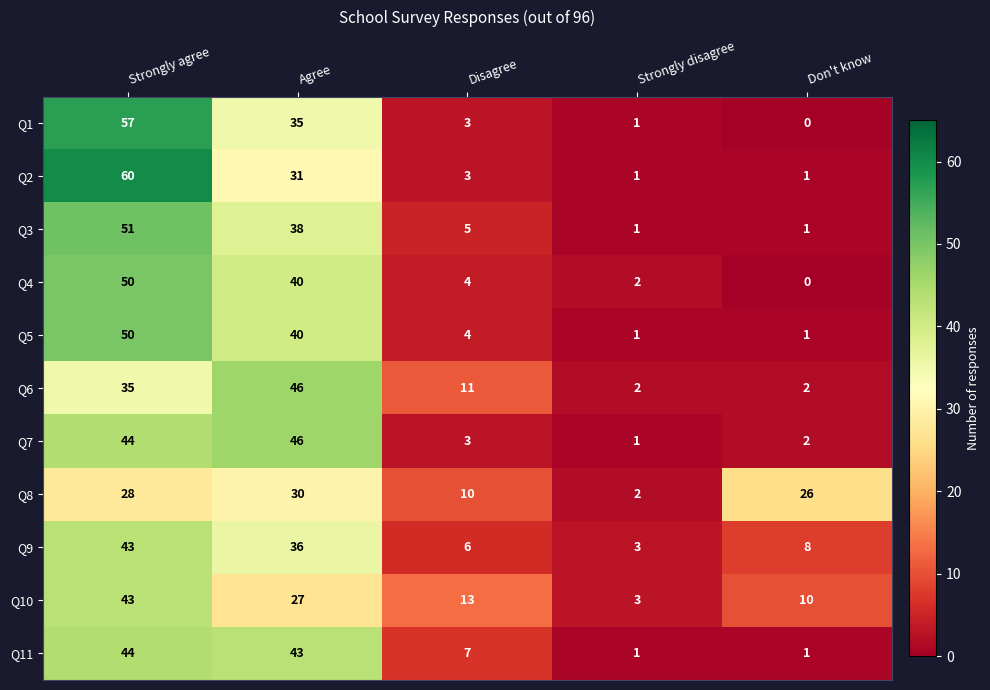

What is the total value across all series at Strongly agree?

505